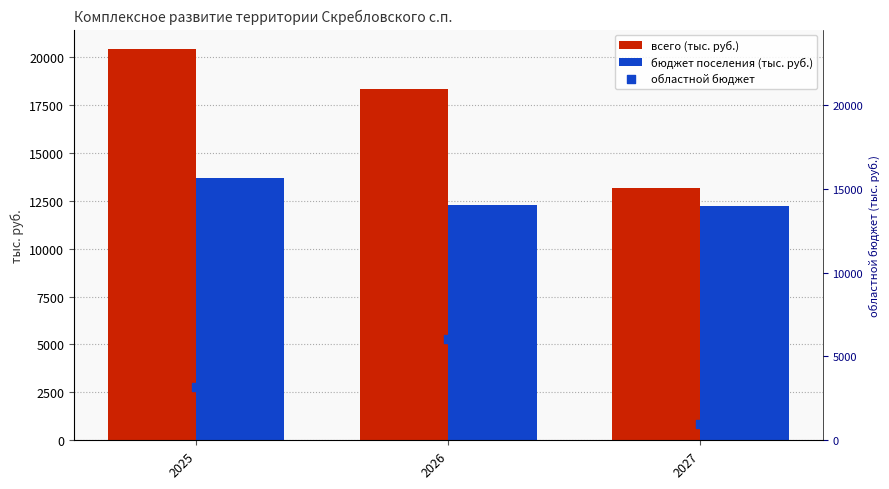

Which series has the largest total across all categories?

всего (тыс. руб.)